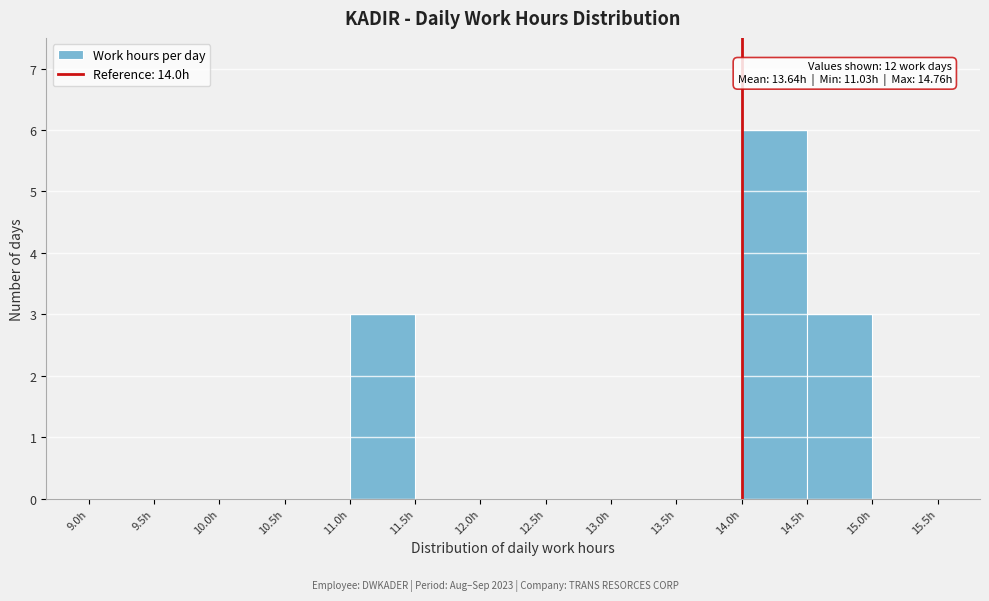

Which range on the x-axis has the tallest bar?

14.0 to 14.5